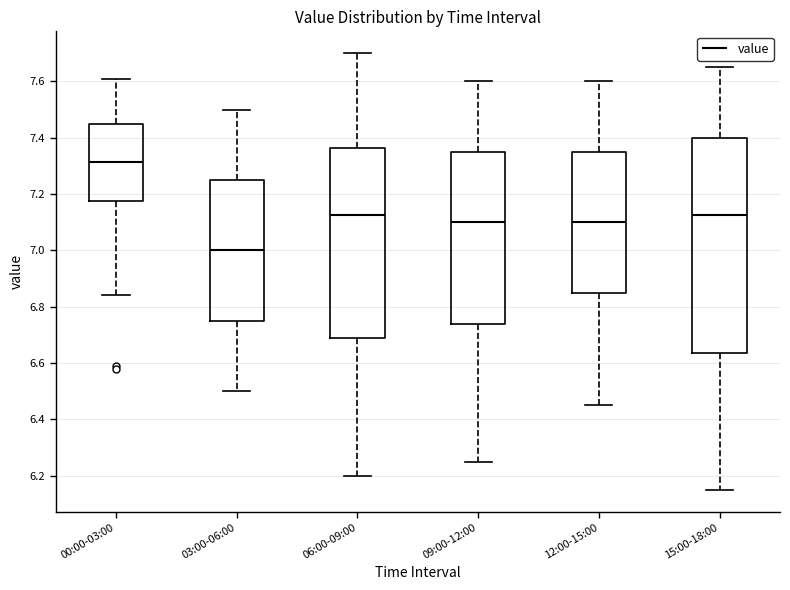

Reading left to right, read every box against the y-axis: the position of its median line, the range the box covers, and the ends of its whiskers. The values are not printed on the chart, so give them approximately, as read against the axis.

00:00-03:00: median 7.32, box 7.18 to 7.46, whiskers 6.84 to 7.62
03:00-06:00: median 7.00, box 6.76 to 7.26, whiskers 6.50 to 7.50
06:00-09:00: median 7.12, box 6.68 to 7.36, whiskers 6.20 to 7.70
09:00-12:00: median 7.10, box 6.74 to 7.36, whiskers 6.26 to 7.60
12:00-15:00: median 7.10, box 6.86 to 7.36, whiskers 6.46 to 7.60
15:00-18:00: median 7.12, box 6.64 to 7.40, whiskers 6.16 to 7.66